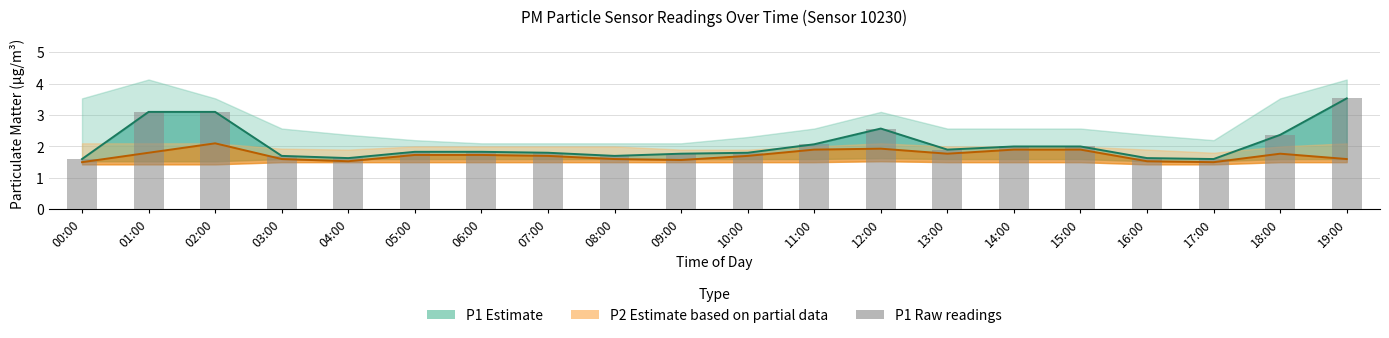

What is the change in value from 01:00 to 05:00?

-1.3